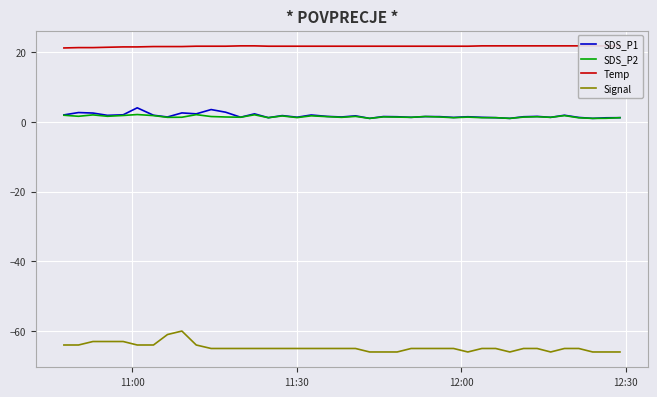

Reading left to right, transcribe all the data shown in this chart.

SDS_P1: 2.0	2.7	2.5	1.9	2.0	4.0	1.9	1.4	2.6	2.3	3.5	2.8	1.3	2.3	1.2	1.8	1.3	2.0	1.6	1.4	1.7	1.0	1.5	1.5	1.3	1.5	1.5	1.3	1.5	1.3	1.2	1.0	1.5	1.6	1.3	1.9	1.3	1.0	1.2	1.2
SDS_P2: 1.9	1.6	2.0	1.6	1.8	2.1	1.8	1.3	1.3	2.1	1.5	1.4	1.3	2.0	1.2	1.7	1.2	1.7	1.5	1.3	1.6	1.0	1.4	1.4	1.3	1.5	1.4	1.2	1.4	1.2	1.2	1.0	1.4	1.5	1.3	1.8	1.2	1.0	1.0	1.2
Temp: 21.2	21.3	21.3	21.4	21.5	21.5	21.6	21.6	21.6	21.7	21.7	21.7	21.8	21.8	21.7	21.7	21.7	21.7	21.7	21.7	21.7	21.7	21.7	21.7	21.7	21.7	21.7	21.7	21.7	21.8	21.8	21.8	21.8	21.8	21.8	21.8	21.8	21.8	21.8	21.8
Signal: -64.0	-64.0	-63.0	-63.0	-63.0	-64.0	-64.0	-61.0	-60.0	-64.0	-65.0	-65.0	-65.0	-65.0	-65.0	-65.0	-65.0	-65.0	-65.0	-65.0	-65.0	-66.0	-66.0	-66.0	-65.0	-65.0	-65.0	-65.0	-66.0	-65.0	-65.0	-66.0	-65.0	-65.0	-66.0	-65.0	-65.0	-66.0	-66.0	-66.0